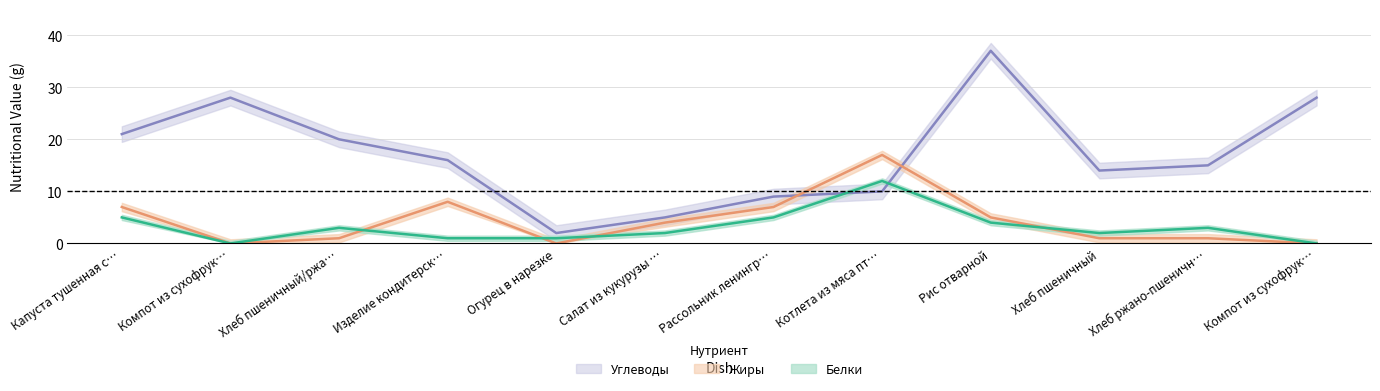

What is the approximate value of Белки at Салат из кукурузы …?

2